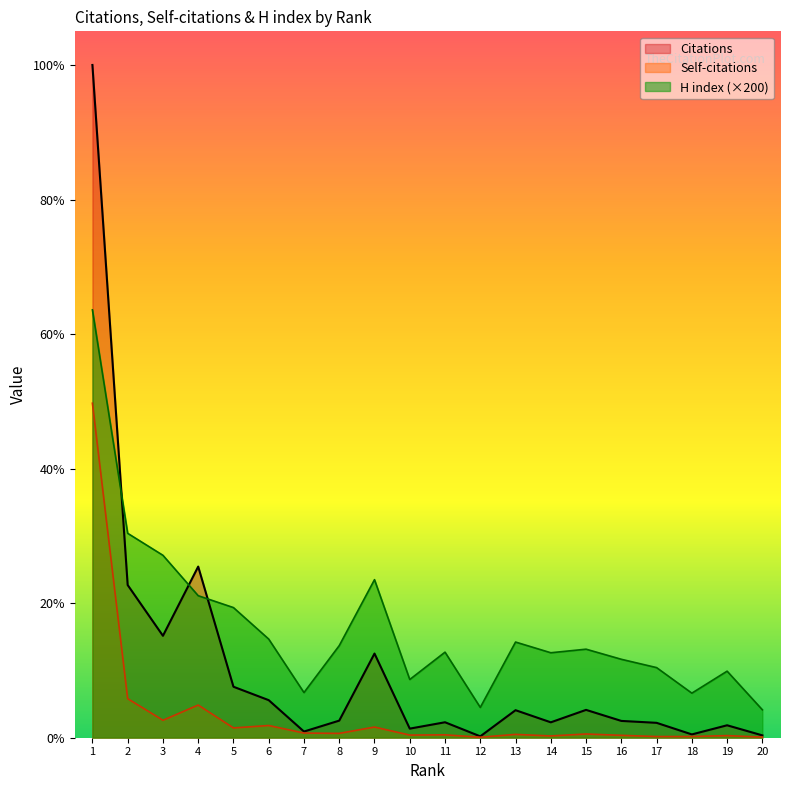

Is the value of Citations at 3 greater than the value of H index at 9?

No